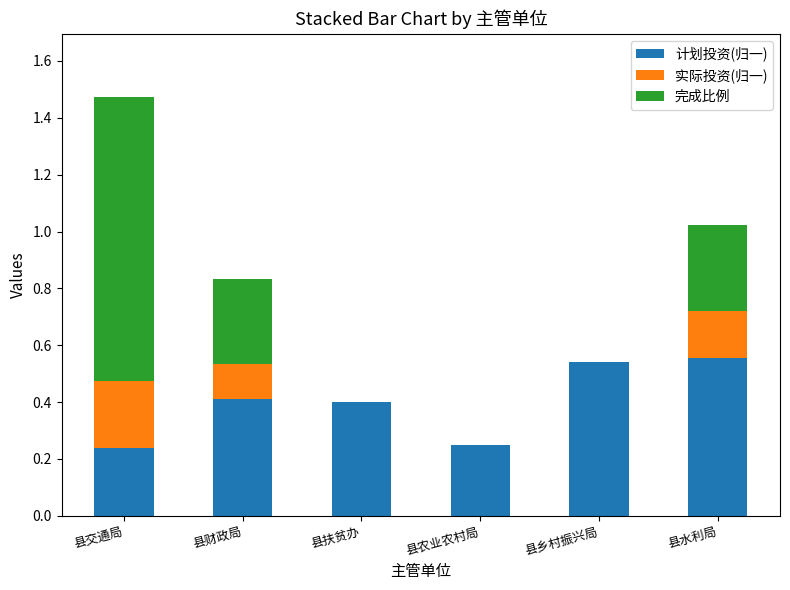

Does the chart contain stacked bars?

Yes